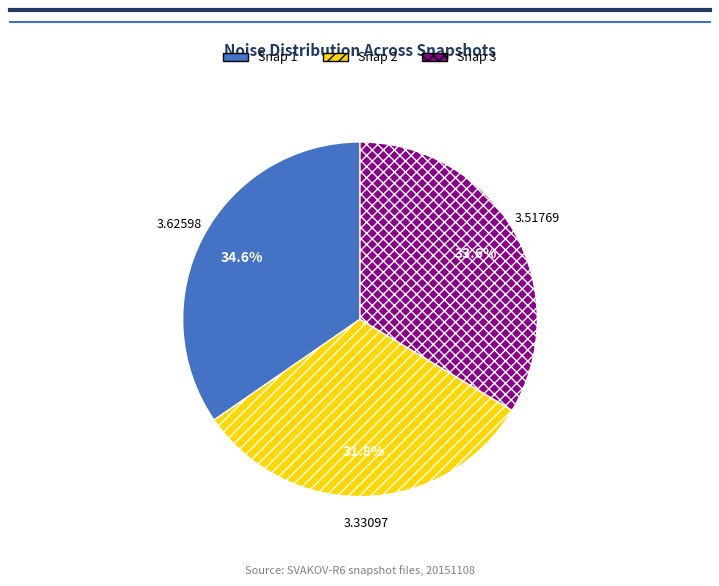

Is there a majority slice in this chart?

No